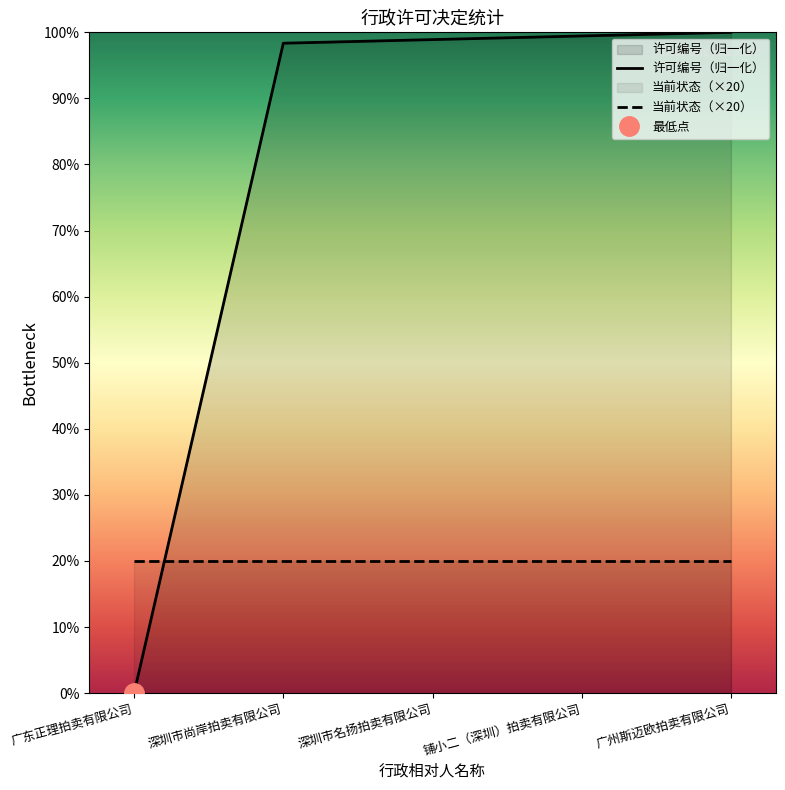

What are all the series names shown in the legend?

许可编号（归一化）, 当前状态（×20）